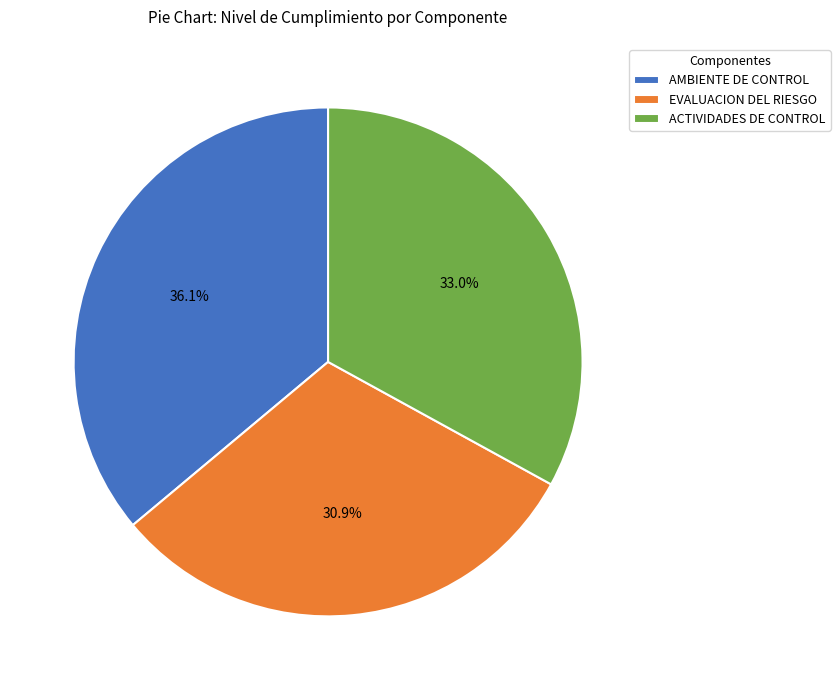

How many slices are in this pie chart?

3